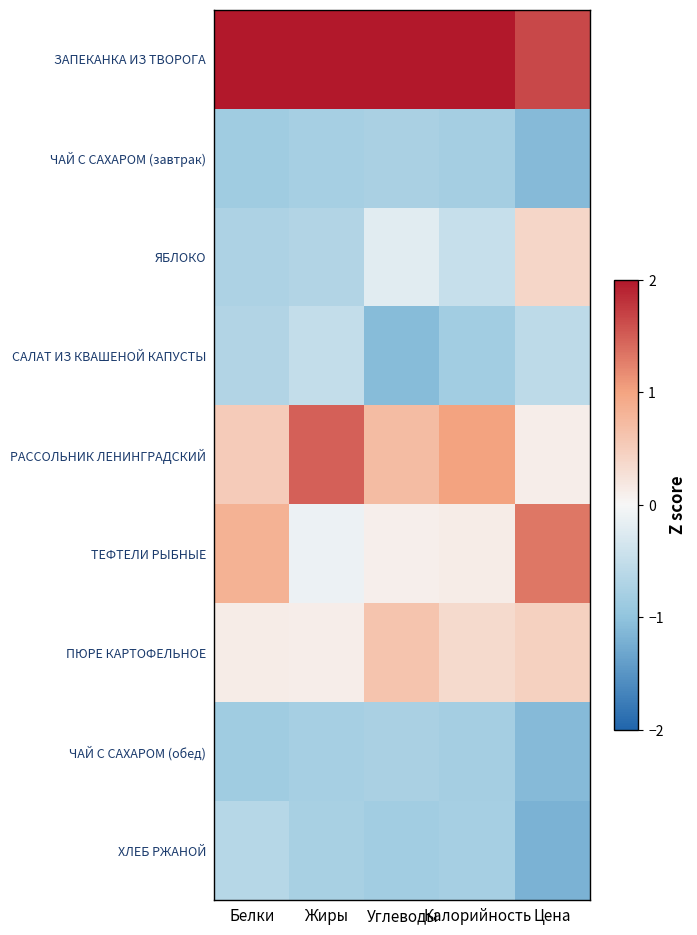

What is the difference between the highest and lowest values at Жиры?

2.9